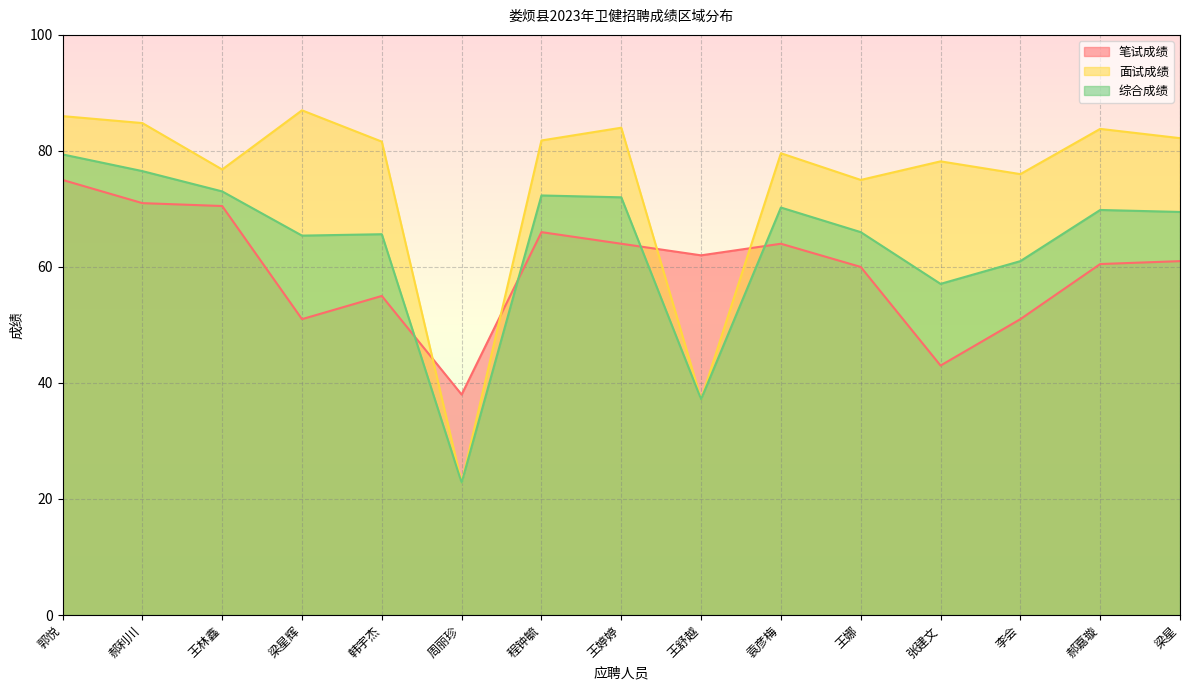

How many interior local peaks does the 综合成绩 series have?

4